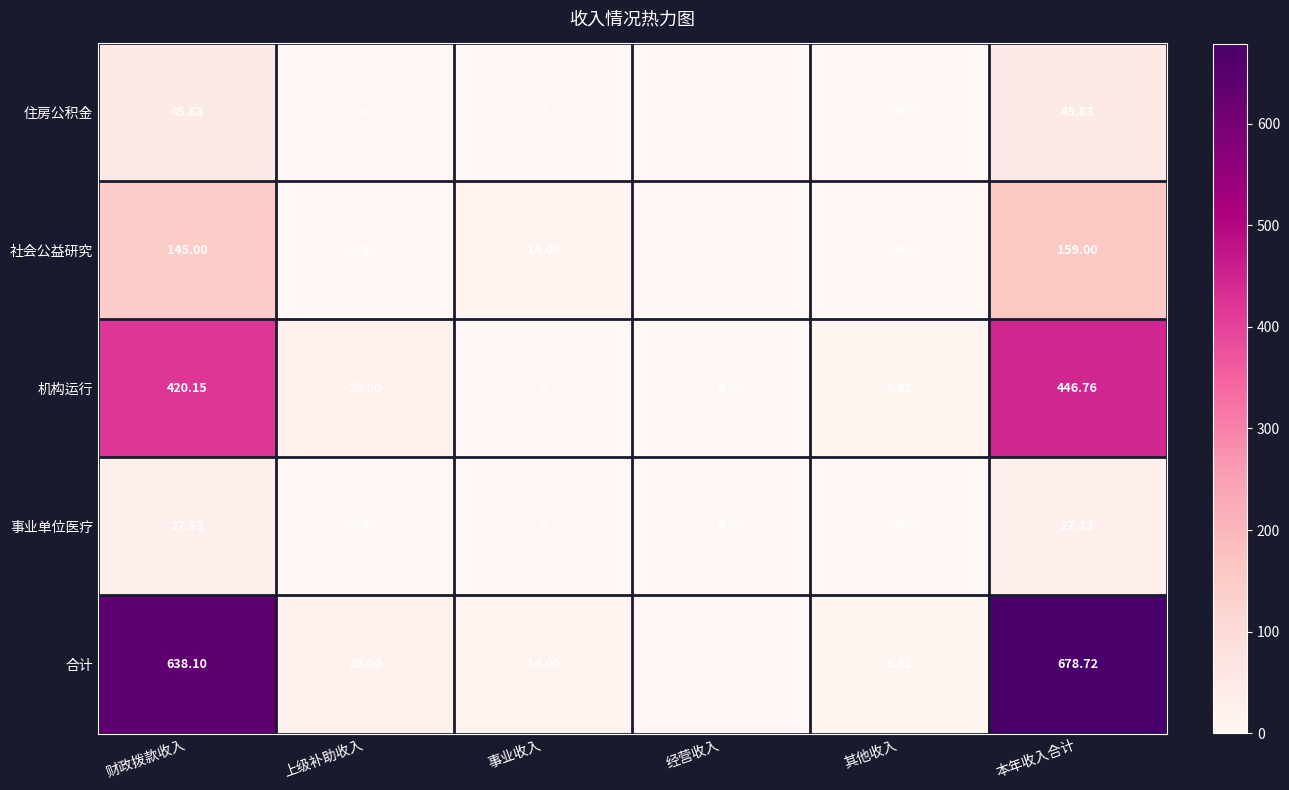

List the series in order of their peak value, highest first.

合计, 机构运行, 社会公益研究, 住房公积金, 事业单位医疗